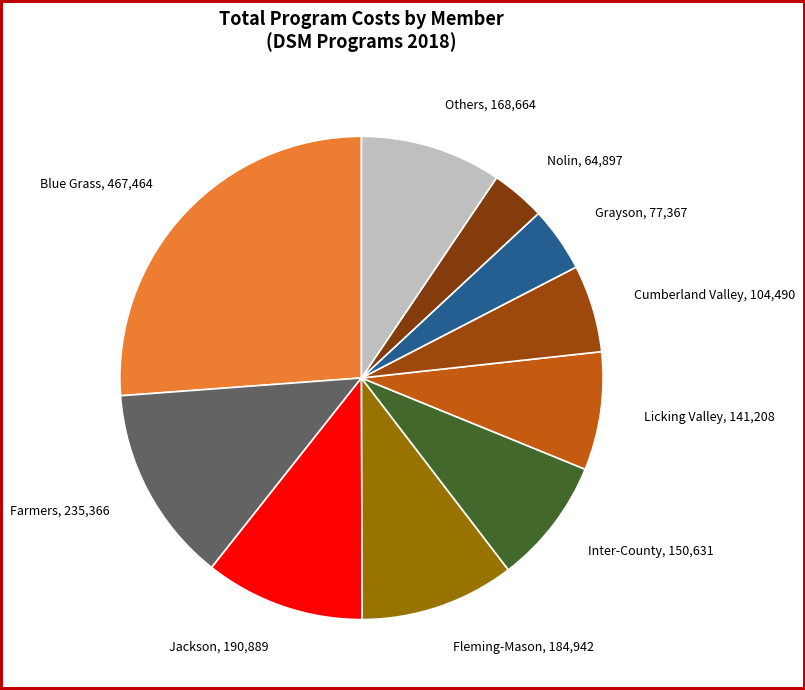

Does any single category account for the majority?

No